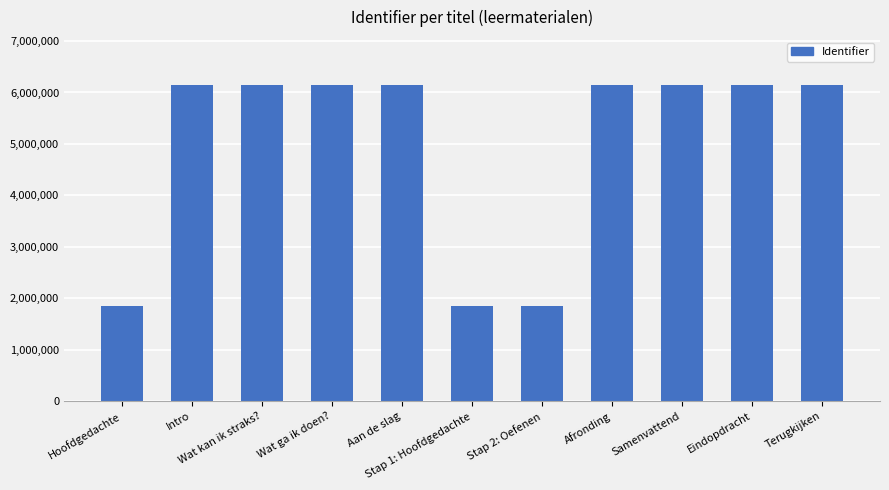

What is the value of the 2nd bar from the left?

6153099